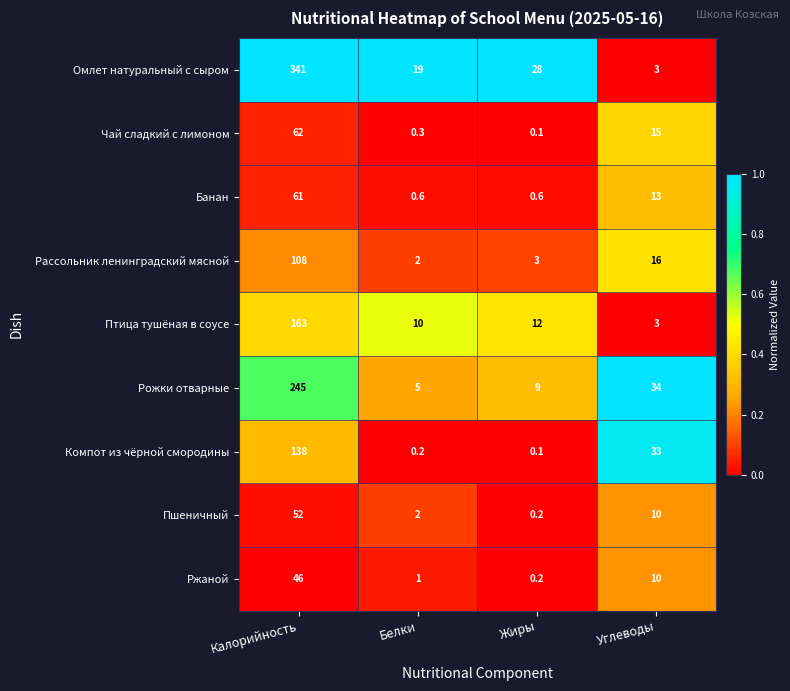

What is the approximate value of Банан at Жиры?

0.6